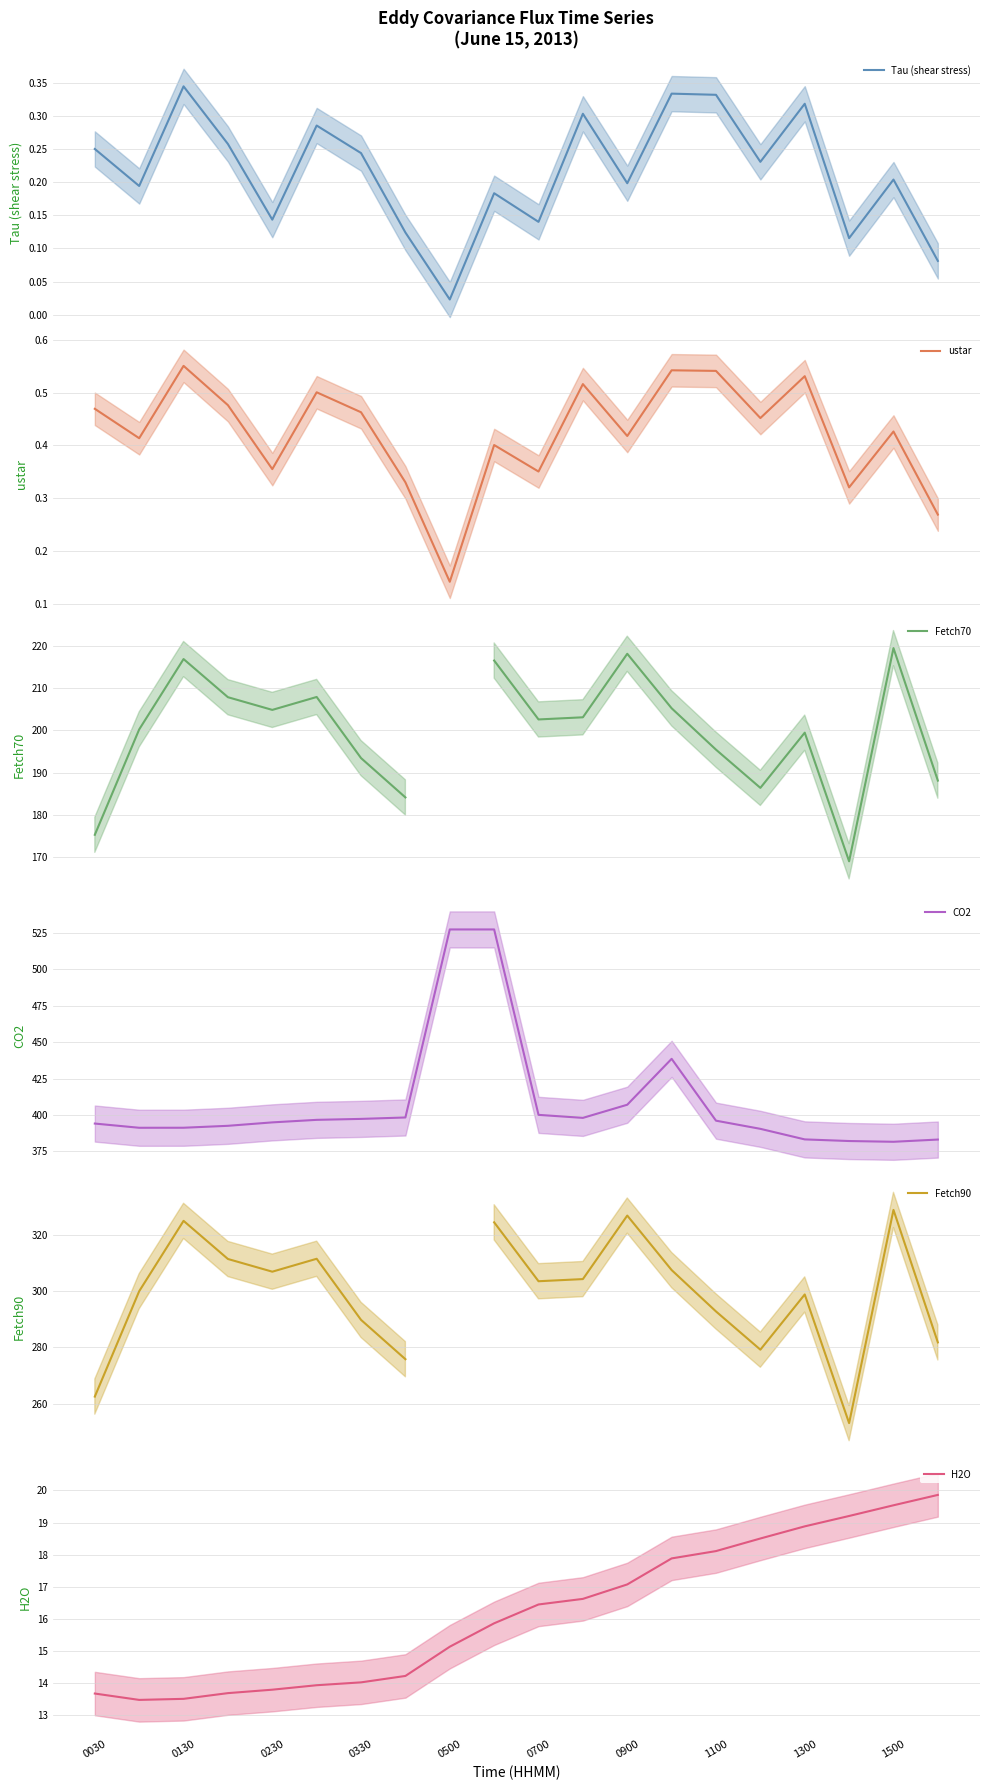

How many interior local peaks does the Tau (shear stress) series have?

7